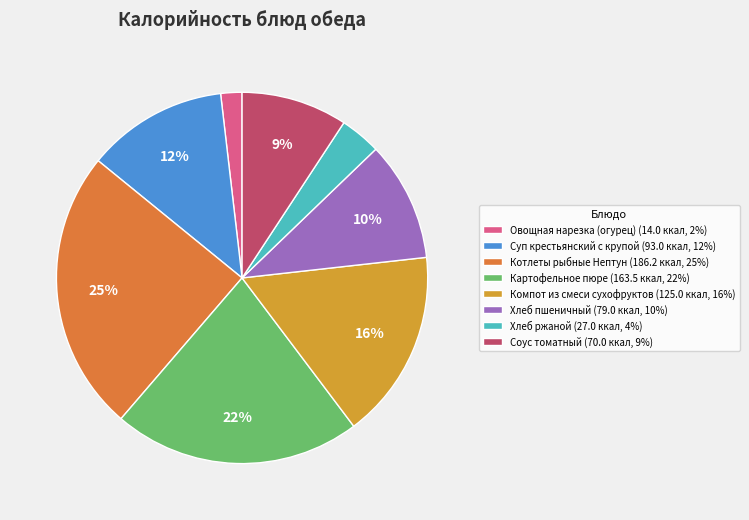

Does any single category account for the majority?

No